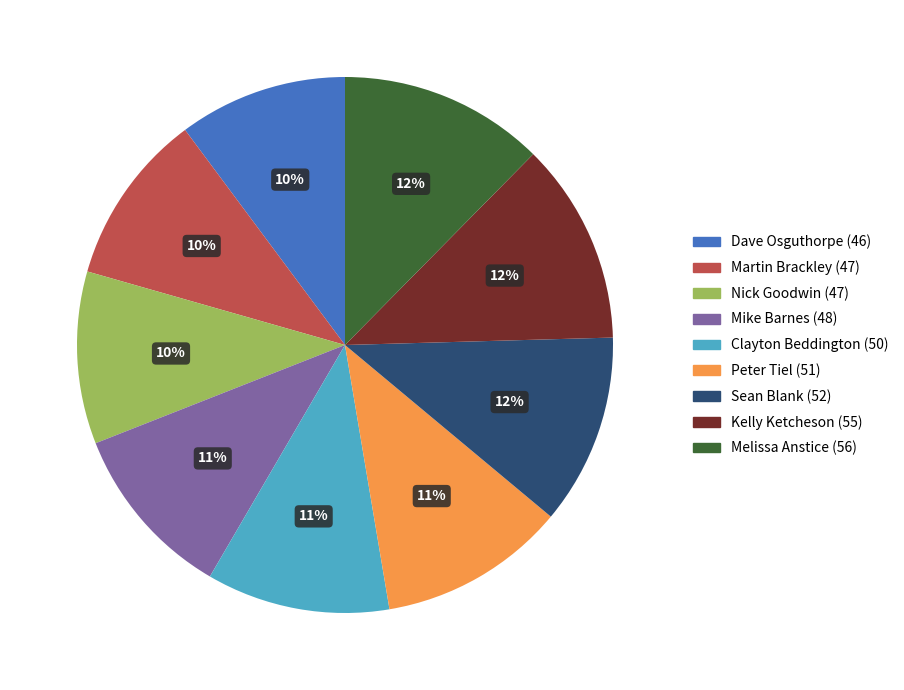

The Martin Brackley (47) slice represents 10% of the pie. True or false?

True